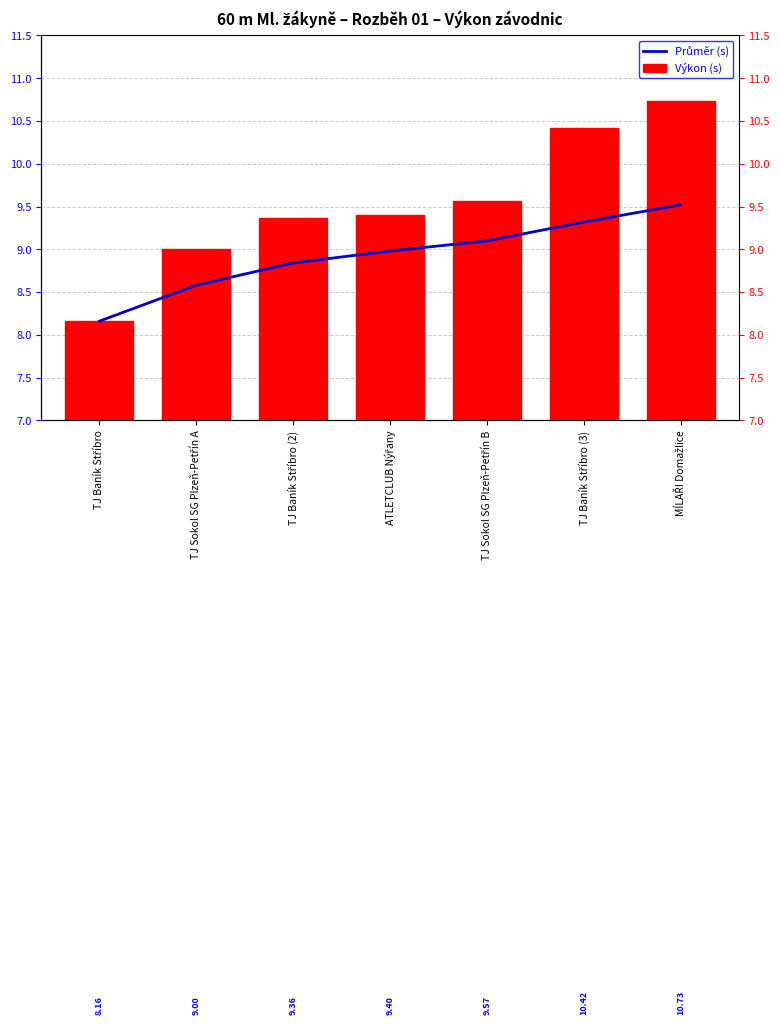

Reading left to right, extract all data points from this chart.

Průměr (s): TJ Baník Stříbro=8.2	TJ Sokol SG Plzeň-Petřín A=8.6	TJ Baník Stříbro (2)=8.8	ATLETCLUB Nýřany=9.0	TJ Sokol SG Plzeň-Petřín B=9.1	TJ Baník Stříbro (3)=9.3	MÍLAŘI Domažlice=9.5
Výkon (s): TJ Baník Stříbro=8.2	TJ Sokol SG Plzeň-Petřín A=9.0	TJ Baník Stříbro (2)=9.4	ATLETCLUB Nýřany=9.4	TJ Sokol SG Plzeň-Petřín B=9.6	TJ Baník Stříbro (3)=10.4	MÍLAŘI Domažlice=10.7